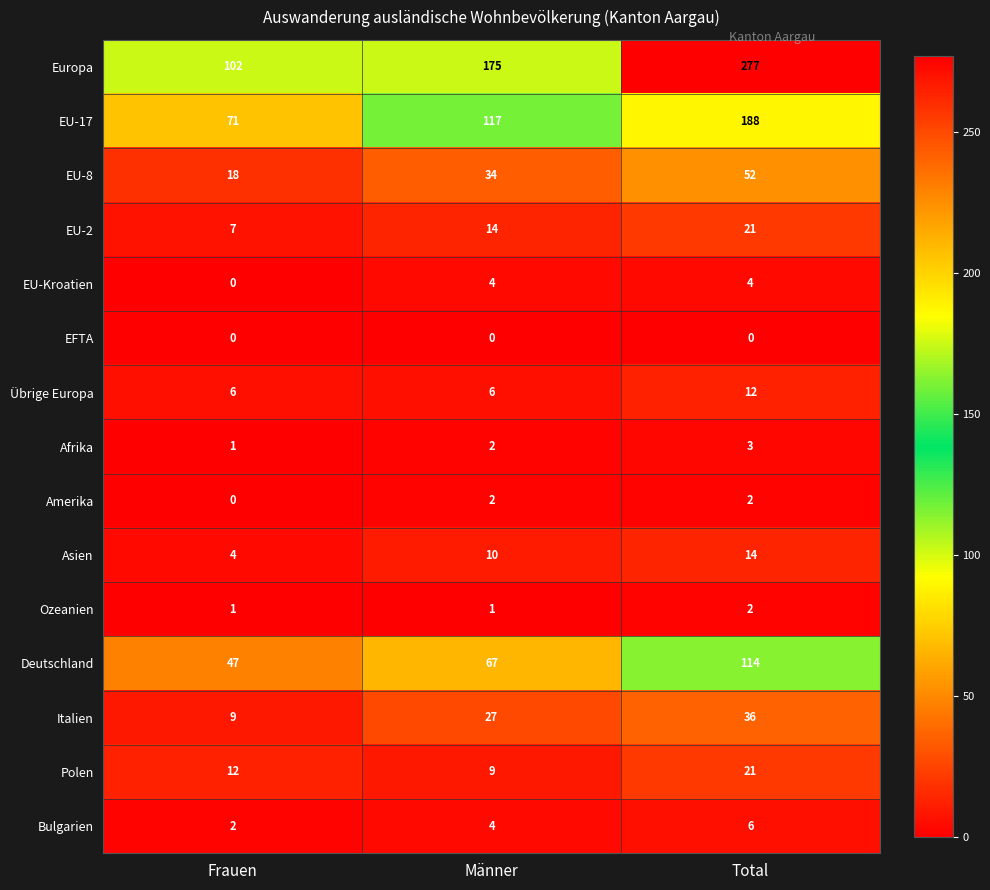

How many Amerika values are between 0 and 2?

3